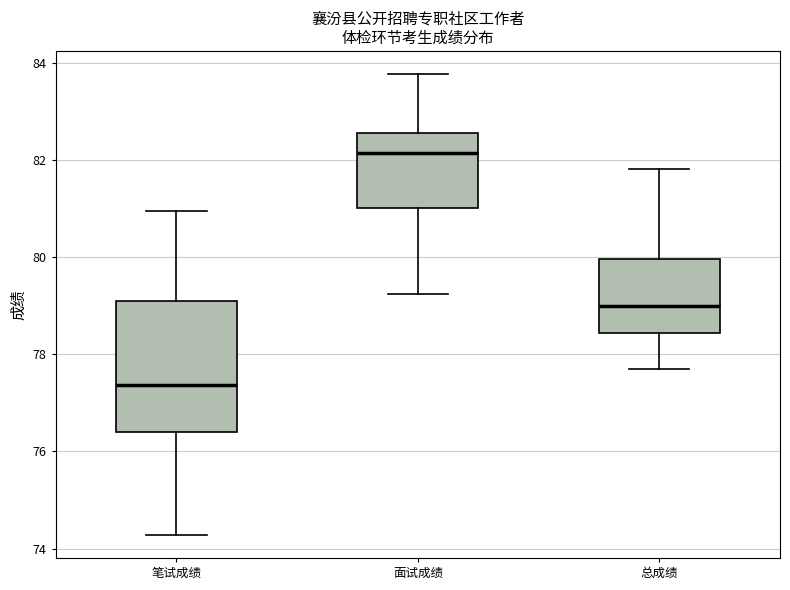

Reading left to right, transcribe this box plot: for each box, give where its median line is, the range the box spans, and where its two whiskers end, as read against the y-axis. The values are not printed on the chart, so give them approximately, as read against the axis.

笔试成绩: median 77.4, box 76.4 to 79.0, whiskers 74.2 to 81.0
面试成绩: median 82.2, box 81.0 to 82.6, whiskers 79.2 to 83.8
总成绩: median 79.0, box 78.4 to 80.0, whiskers 77.8 to 81.8